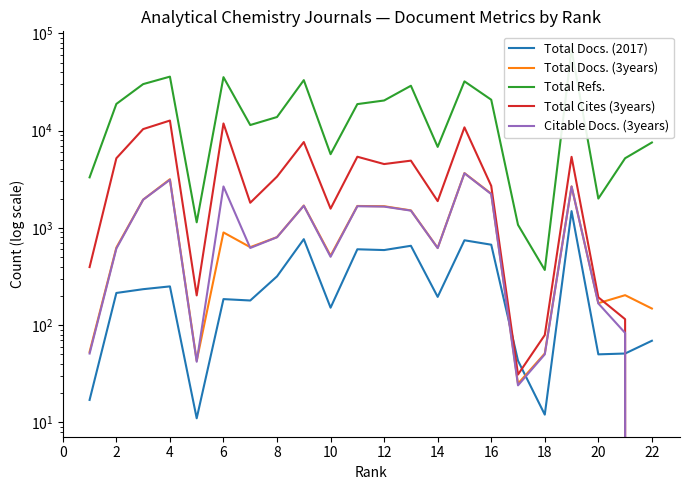

Which series changed the most between 2 and 4?

Total Refs.